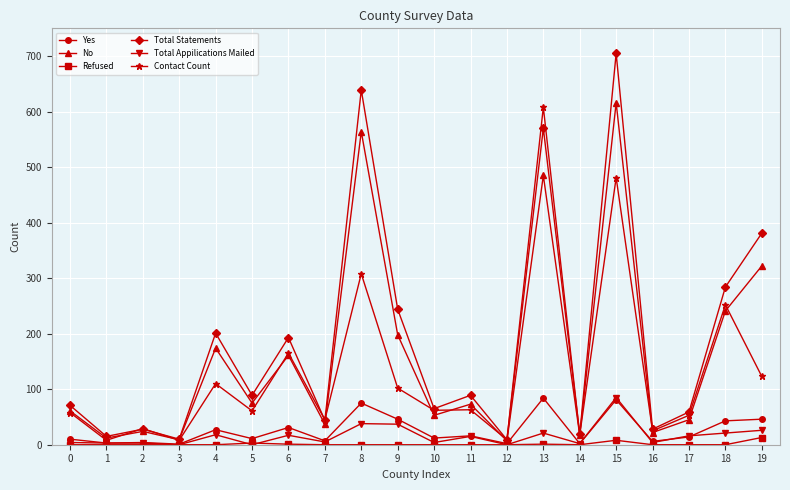

How many categories are shown in the chart?

20